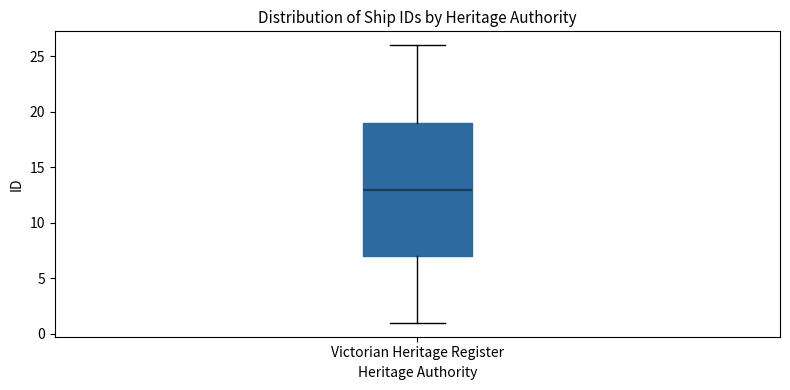

Read this box plot against the y-axis: the position of the median line, the range covered by the box, and the ends of both whiskers. The values are not printed on the chart, so give them approximately, as read against the axis.

median 13, box 7 to 19, whiskers 1 to 26